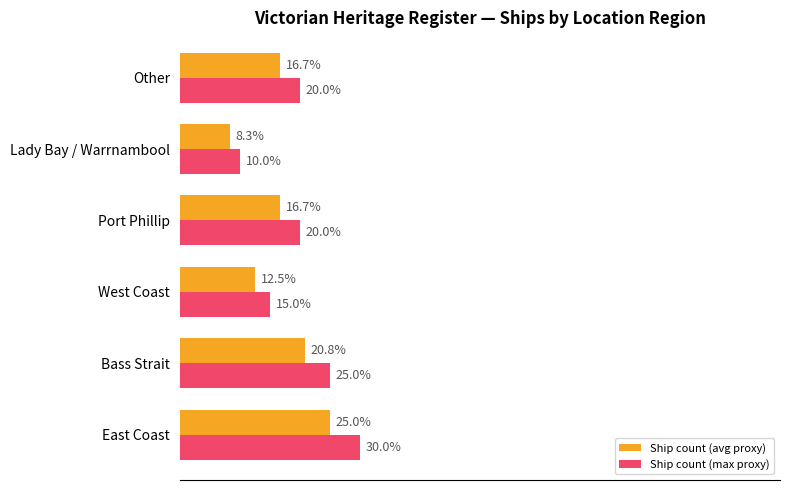

At Lady Bay / Warrnambool, list the series in order from smallest to largest.

Ship count (avg proxy), Ship count (max proxy)